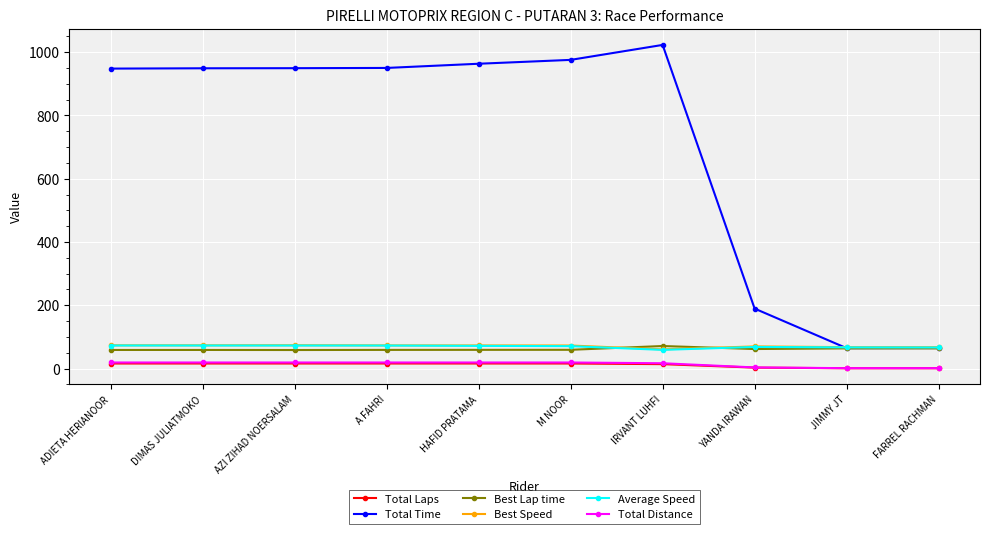

What is the label of the 2nd point from the left?

DIMAS JULIATMOKO